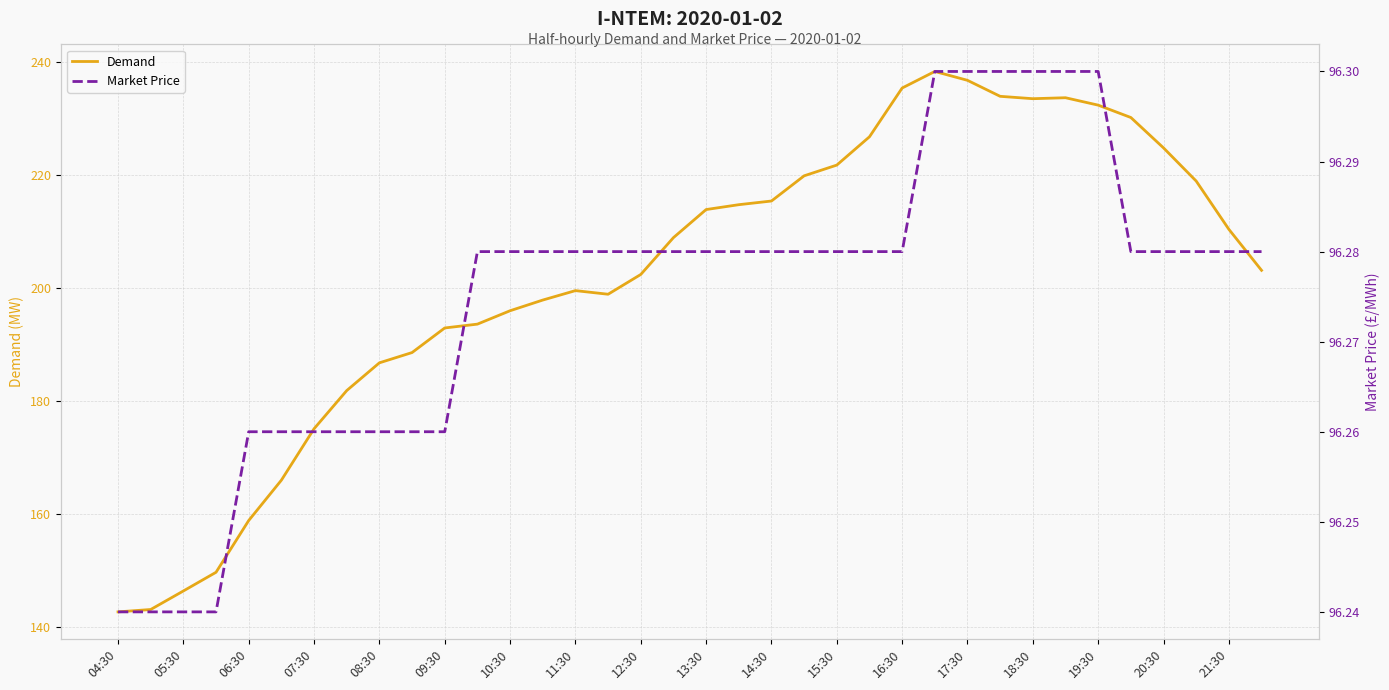

What are all the series names shown in the legend?

Demand, Market Price